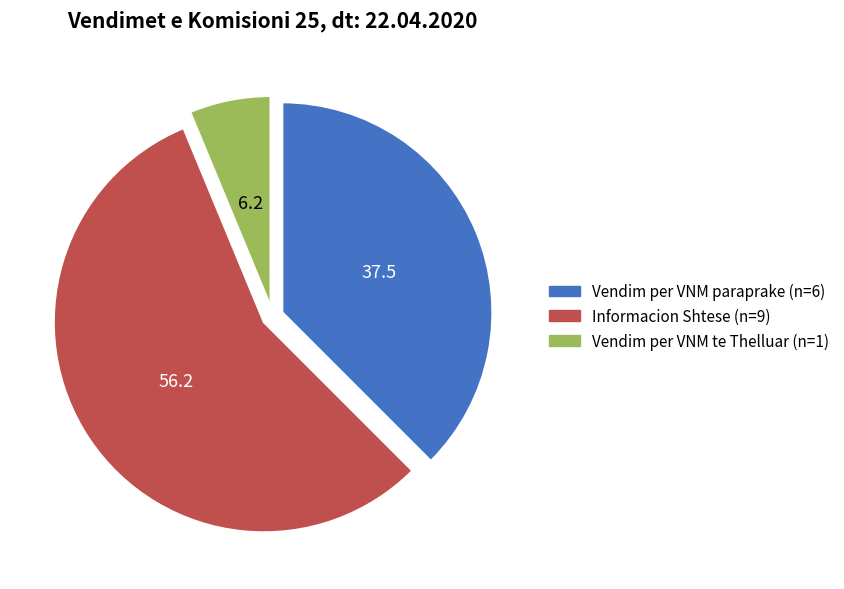

What is the ratio of the value at Informacion Shtese to the value at Vendim per VNM paraprake?

1.5